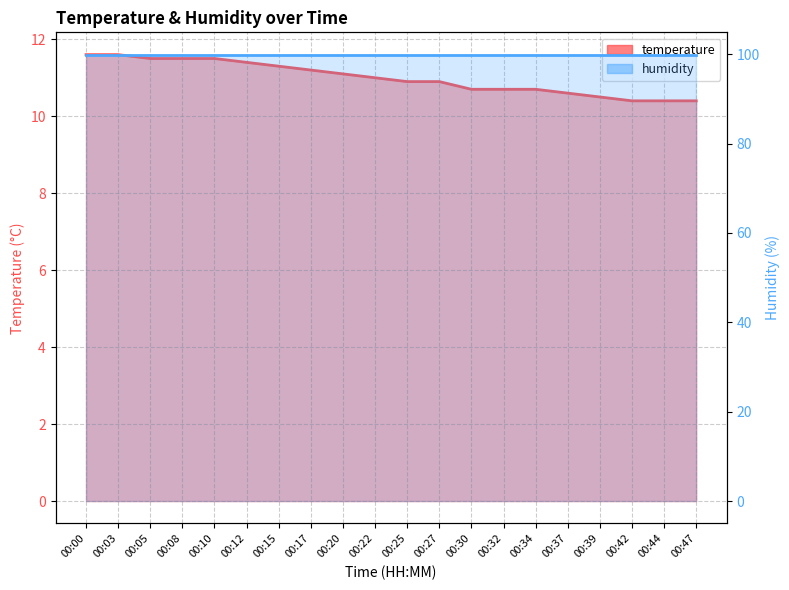

Which category has the highest value across all series?

00:00